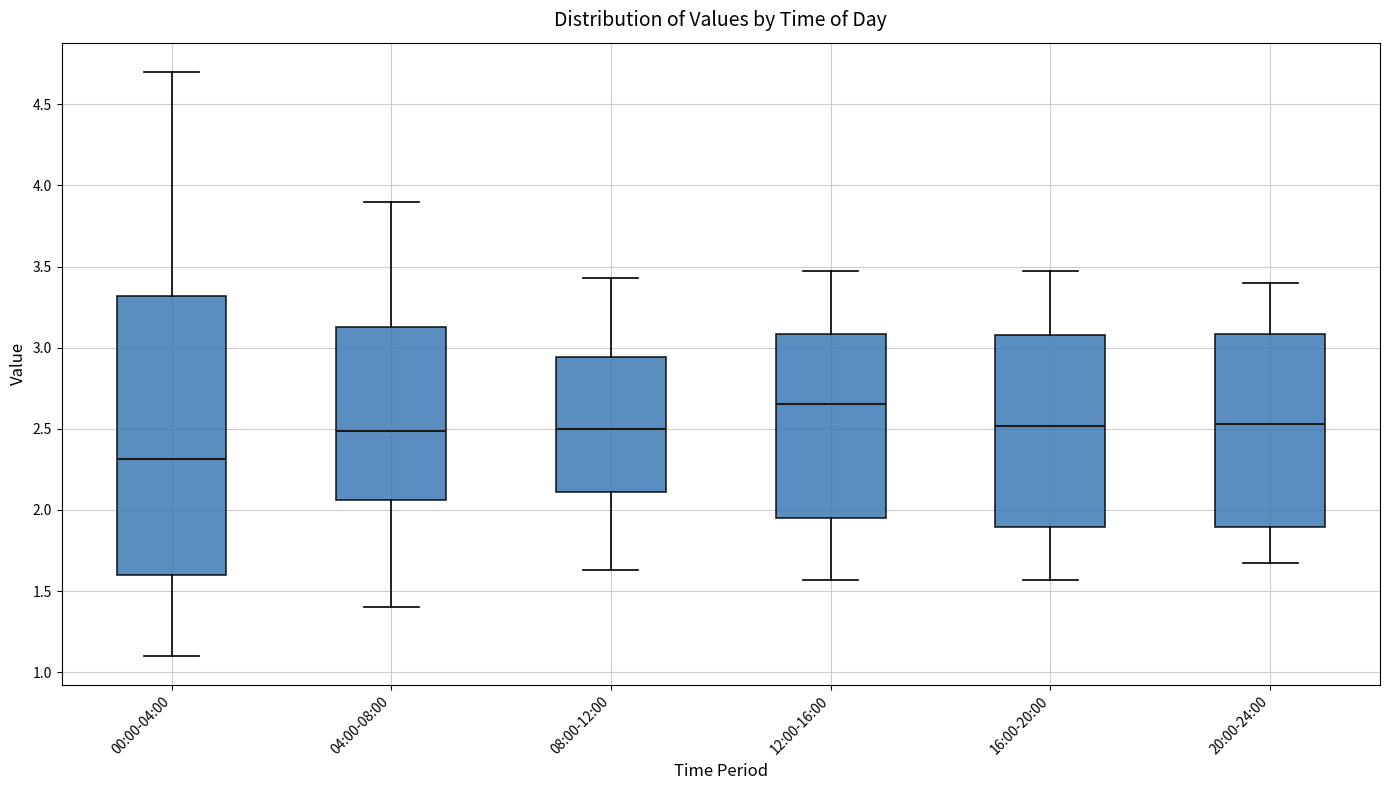

Where does the upper whisker of the box for 20:00-24:00 end on the y-axis? The values are not printed on the chart, so give them approximately, as read against the axis.

3.40